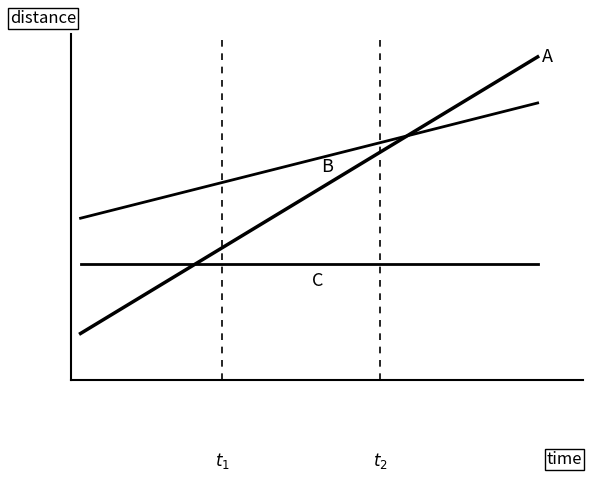

True or false: C has a value of 4.7 at 12.

False